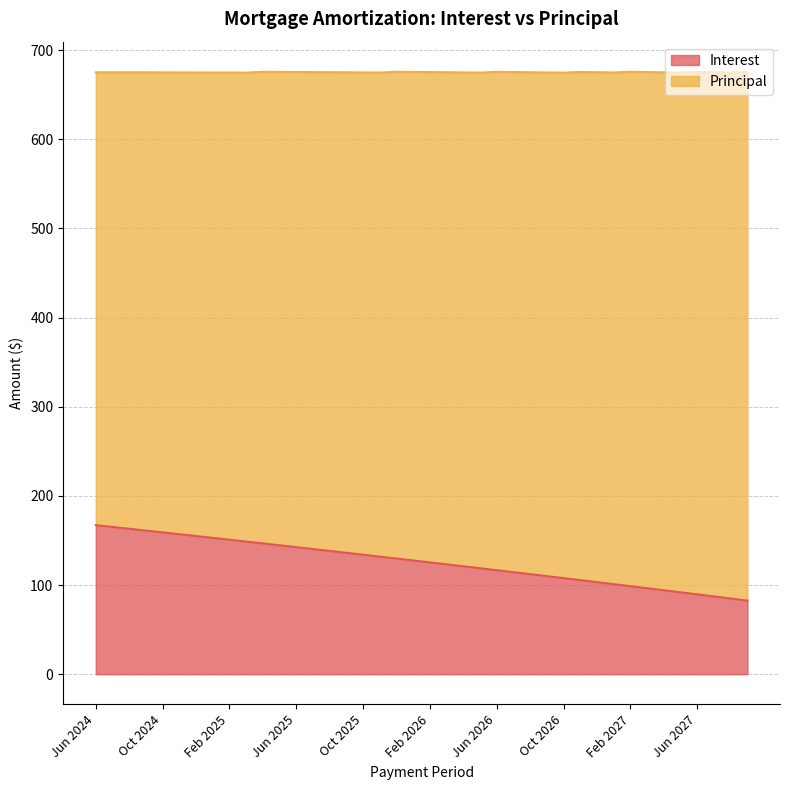

What is the greatest value displayed?

167.2